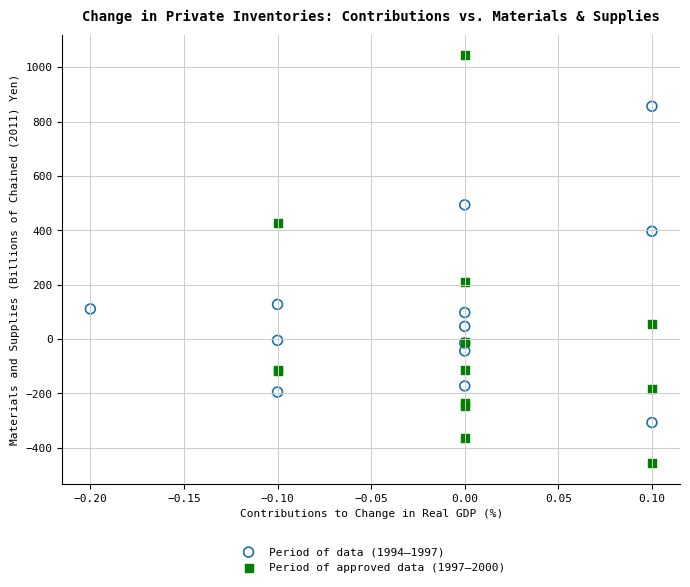

What are all the series names shown in the legend?

Period of data (1994–1997), Period of approved data (1997–2000)